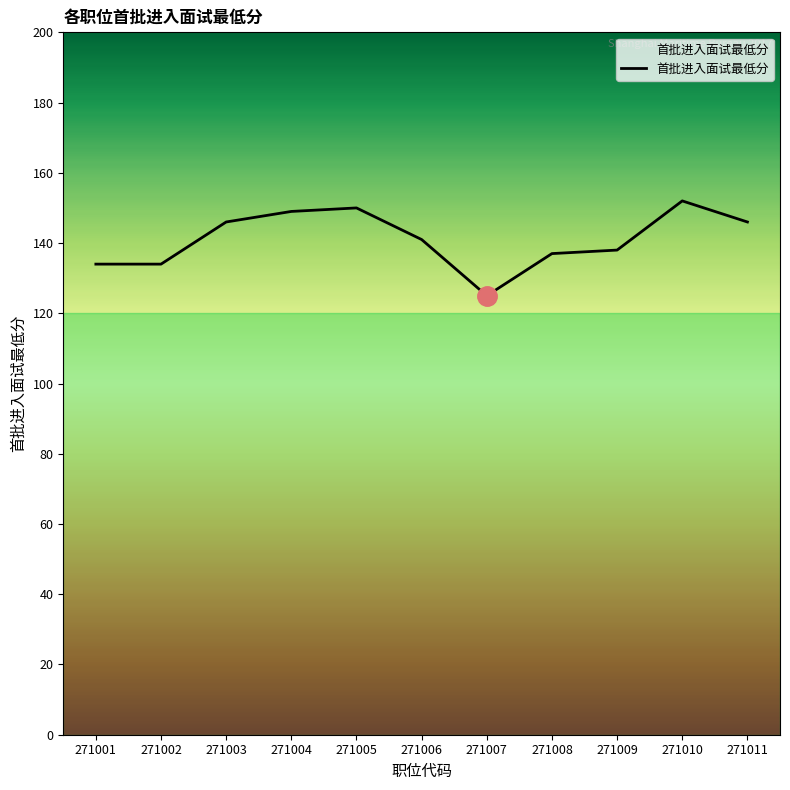

Reading left to right, extract all data points from this chart.

134	134	146	149	150	141	125	137	138	152	146